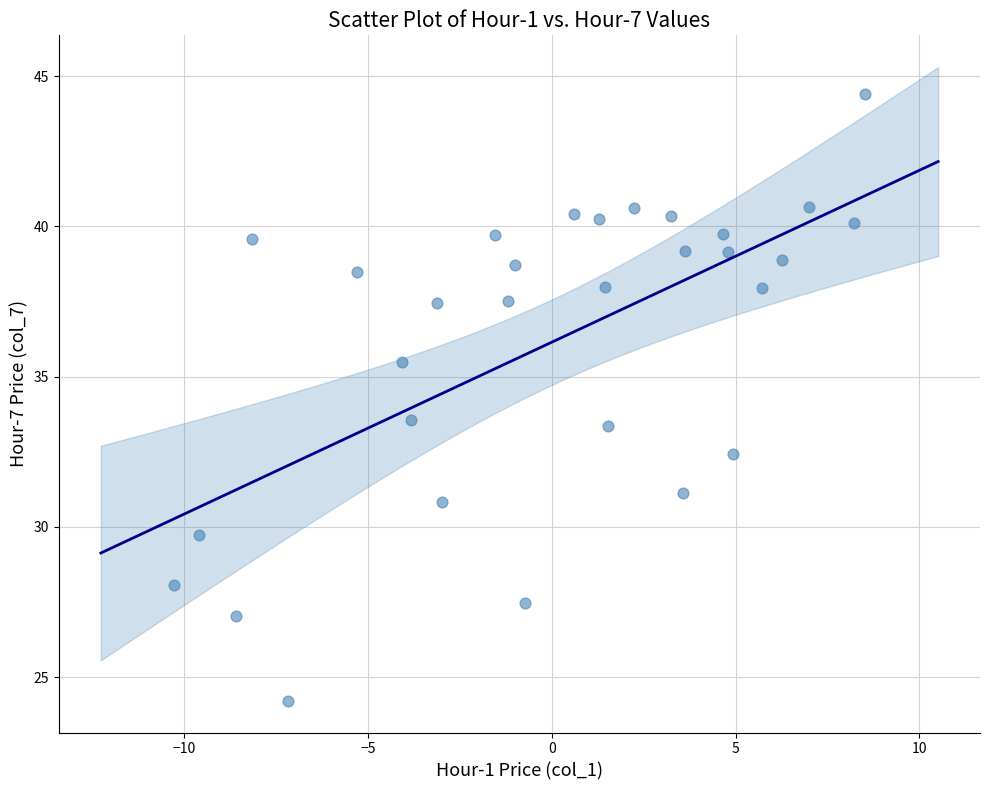

What is the range of Y values (max minus min)?

20.2